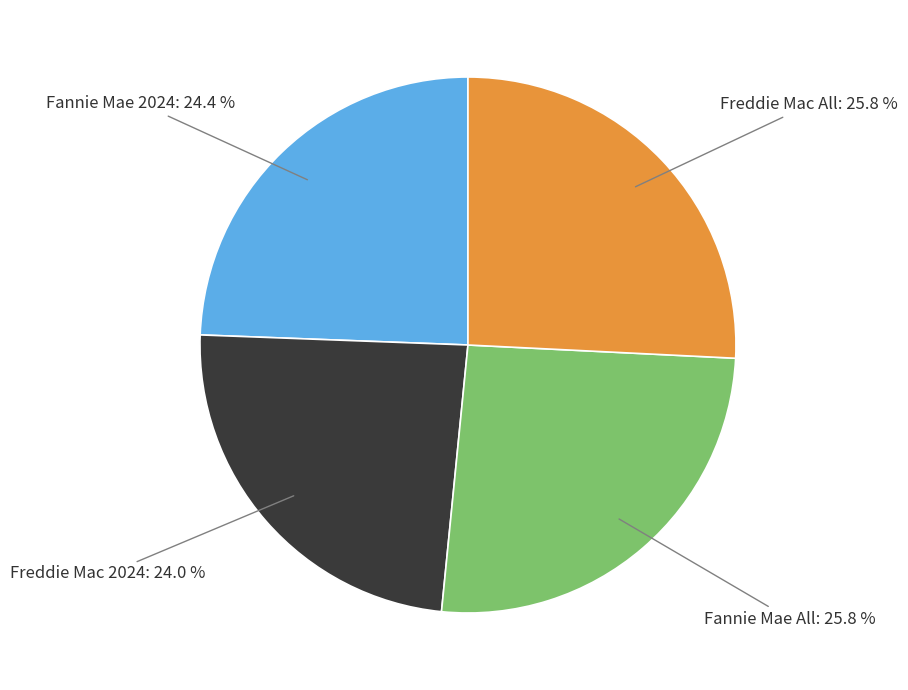

Is there any slice that represents more than half of the pie?

No